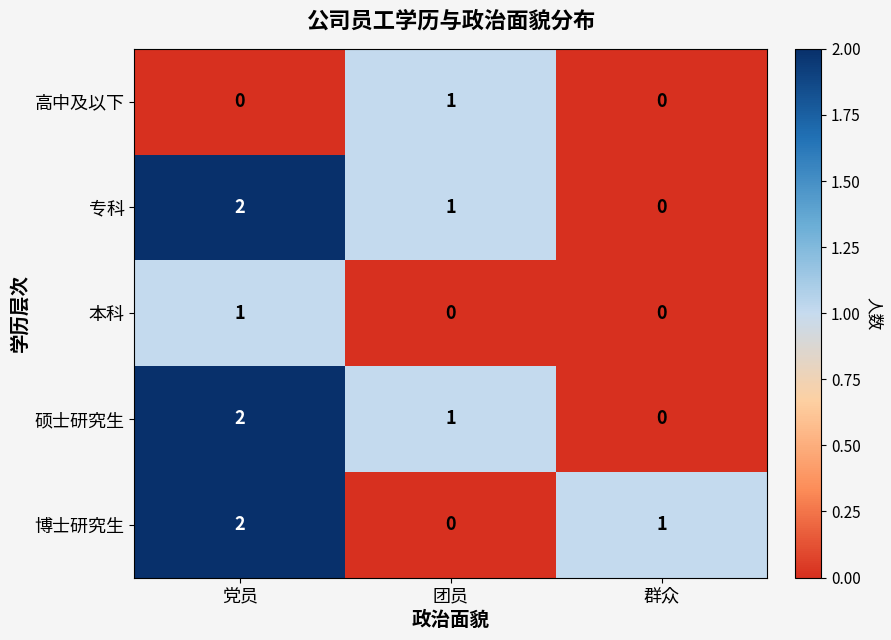

The 本科 series shows 1 at 团员. True or false?

False